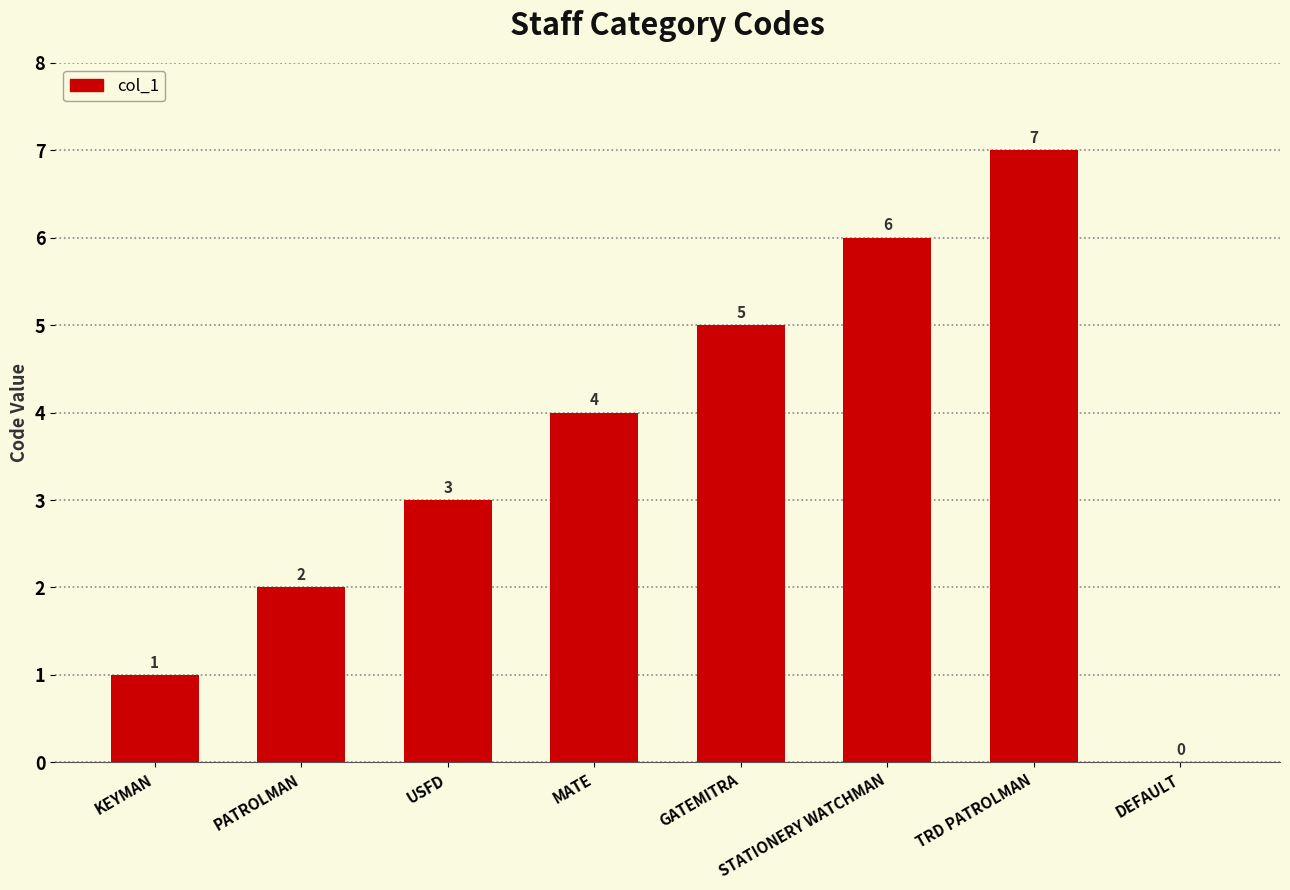

The chart shows a value of 1 at USFD. True or false?

False